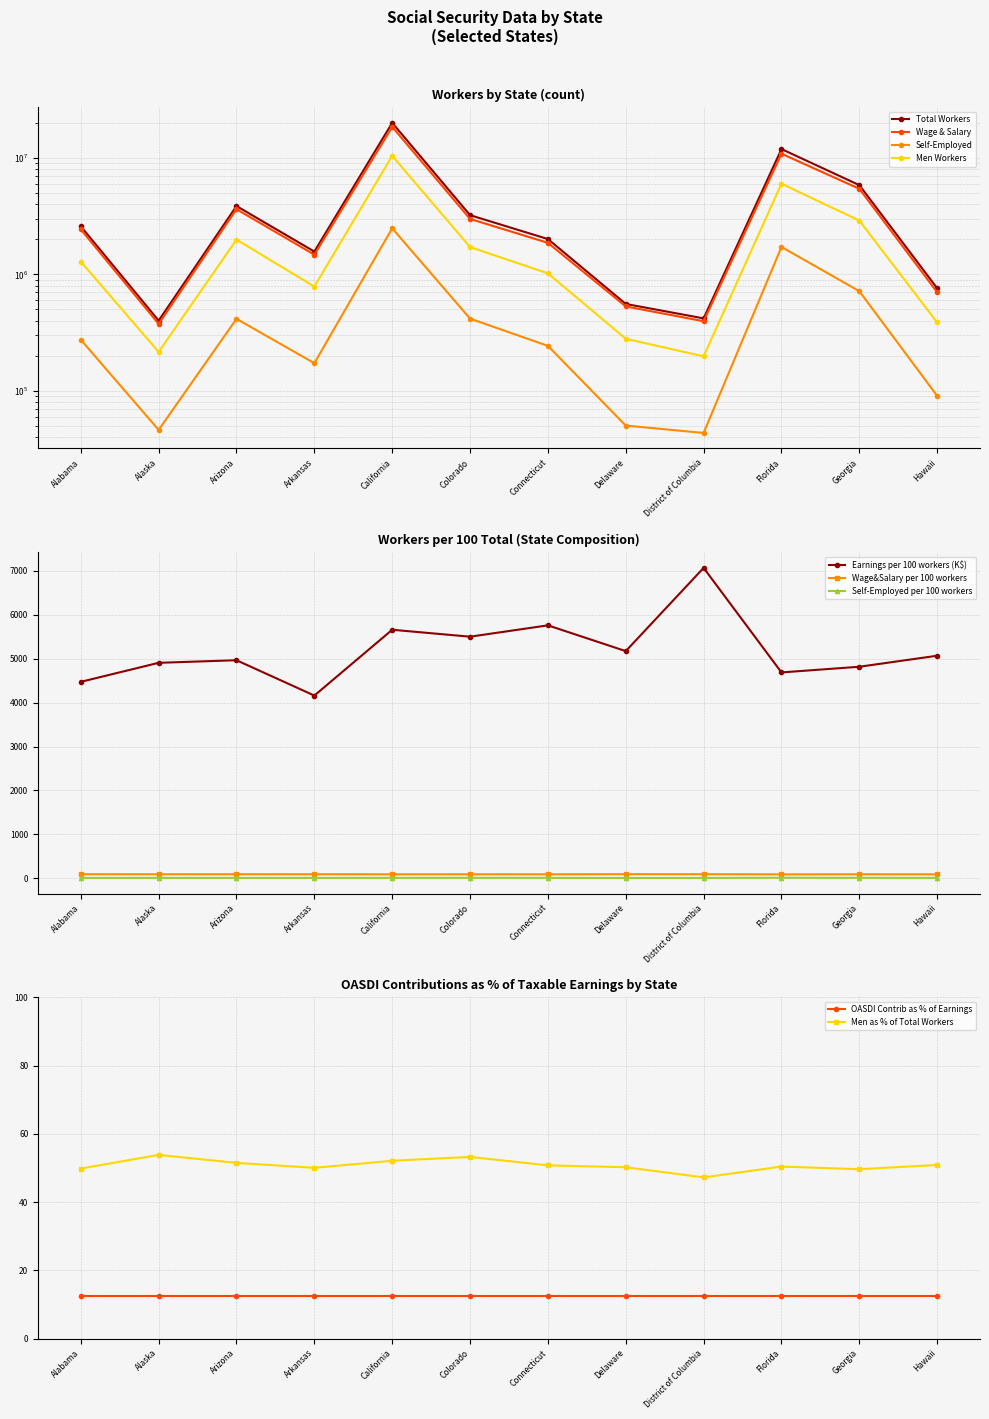

What is the difference between the second highest and minimum values in the Total Earnings (K$) series?

5810082